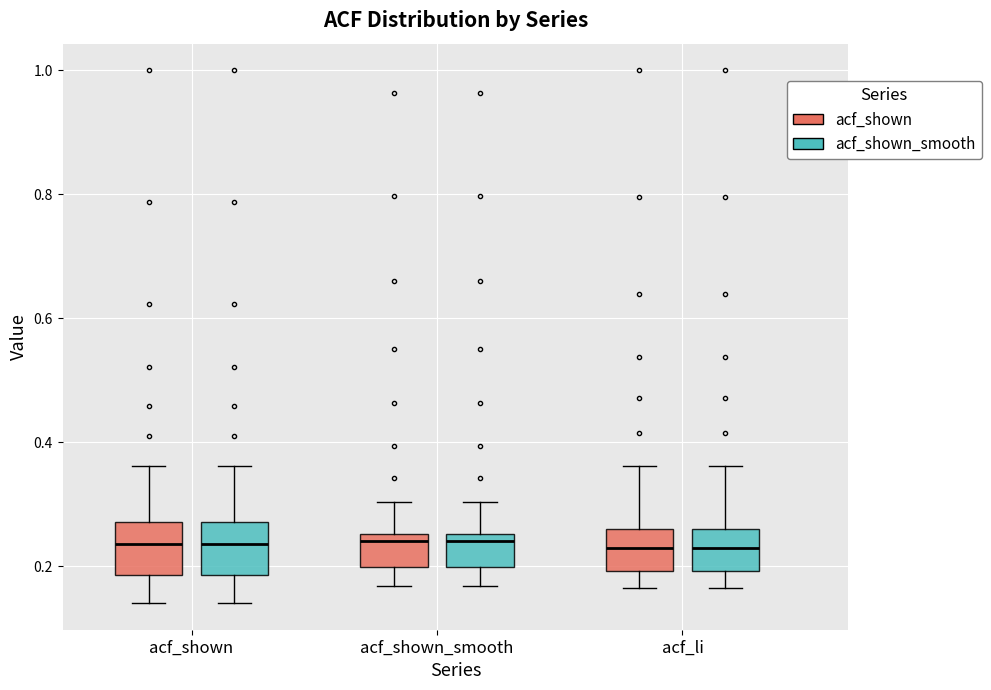

Reading left to right, read every box against the y-axis: the position of its median line, the range the box covers, and the ends of its whiskers. The values are not printed on the chart, so give them approximately, as read against the axis.

acf_shown (acf_shown): median 0.24, box 0.18 to 0.28, whiskers 0.14 to 0.36
acf_shown (acf_shown_smooth): median 0.24, box 0.18 to 0.28, whiskers 0.14 to 0.36
acf_shown_smooth (acf_shown): median 0.24, box 0.20 to 0.26, whiskers 0.16 to 0.30
acf_shown_smooth (acf_shown_smooth): median 0.24, box 0.20 to 0.26, whiskers 0.16 to 0.30
acf_li (acf_shown): median 0.22, box 0.20 to 0.26, whiskers 0.16 to 0.36
acf_li (acf_shown_smooth): median 0.22, box 0.20 to 0.26, whiskers 0.16 to 0.36